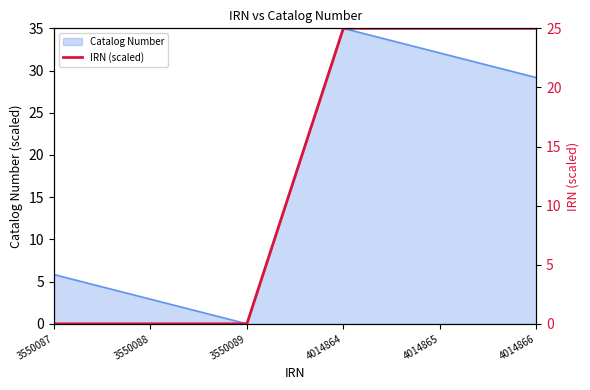

The chart shows a value of 0.0 at 3550089. True or false?

True